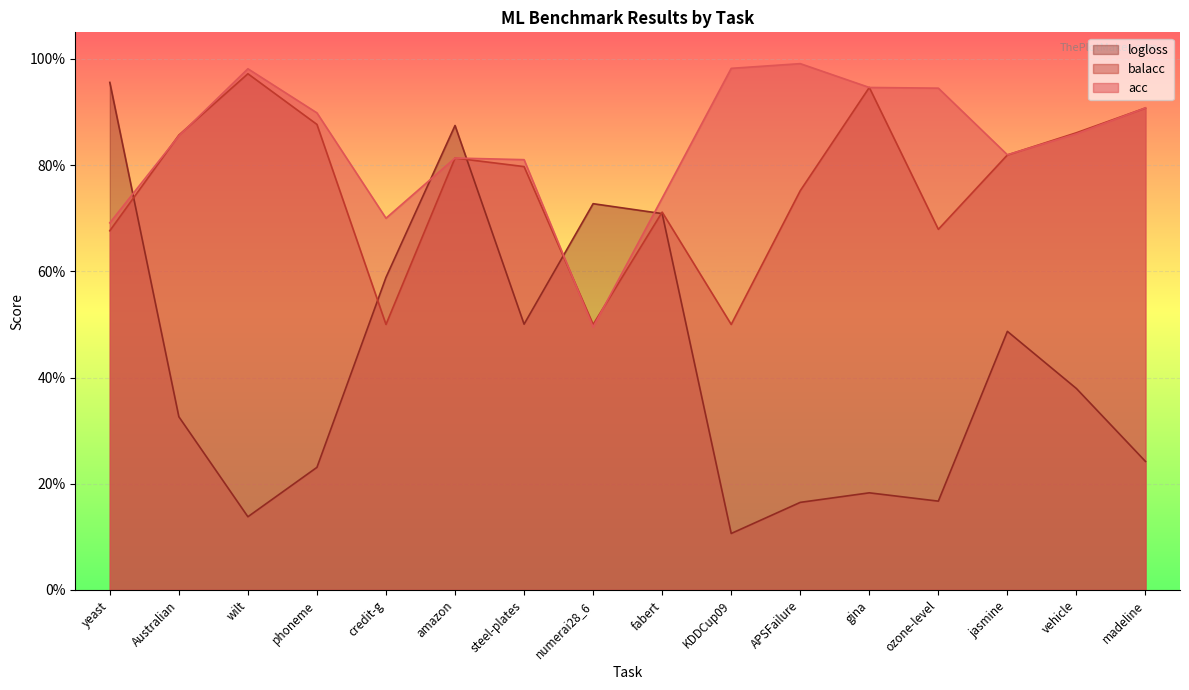

How many intersections are there between logloss and acc?

5